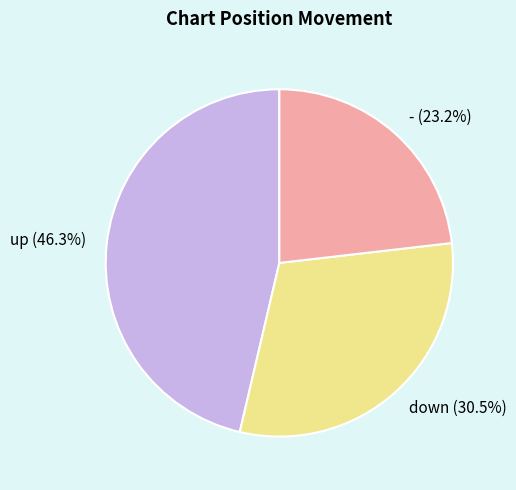

To the nearest percent, what is the difference between the largest and smallest slice percentages?

23%